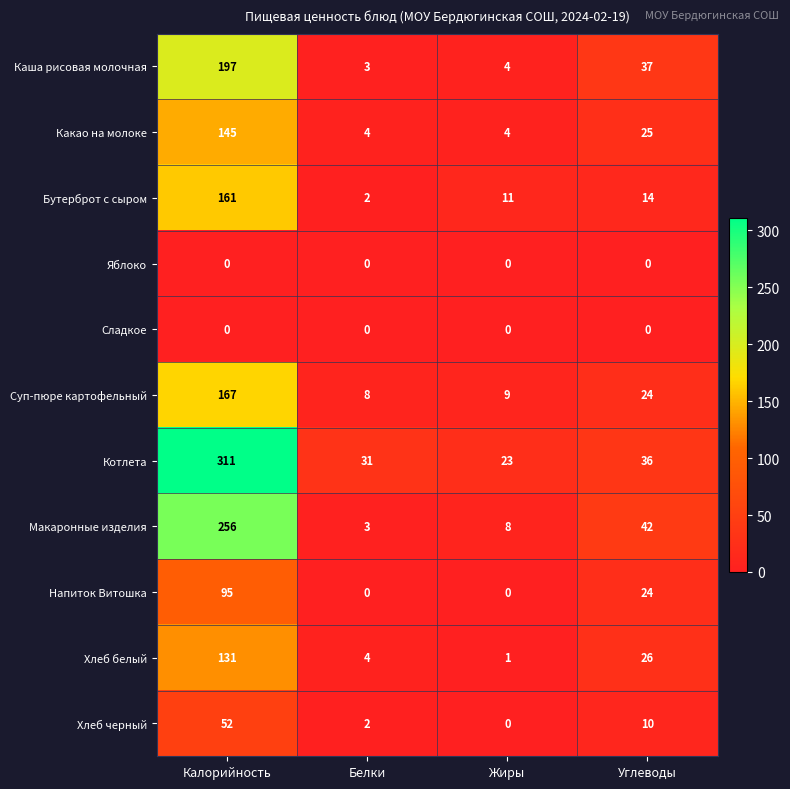

What is the maximum value for Макаронные изделия?

256